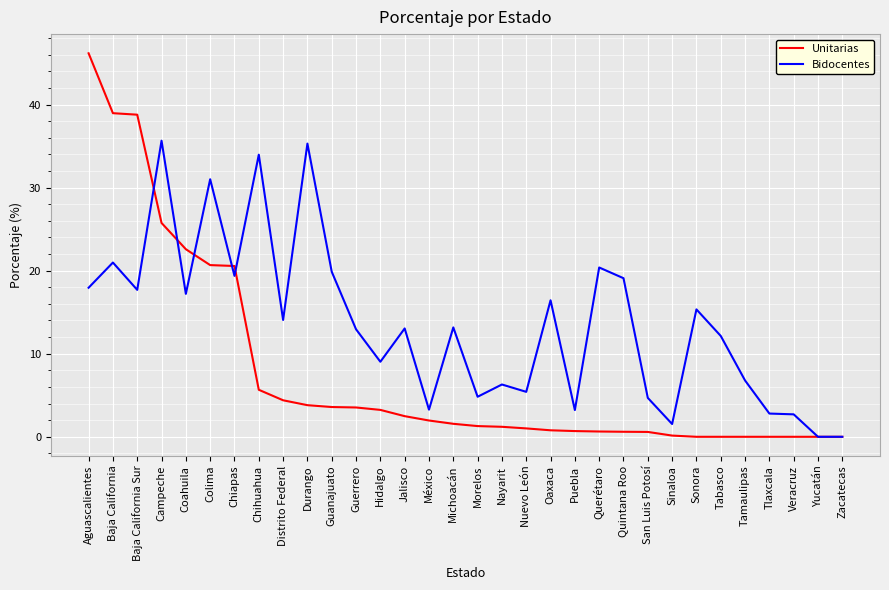

Is it true that Unitarias equals 3.5 at Guerrero?

True